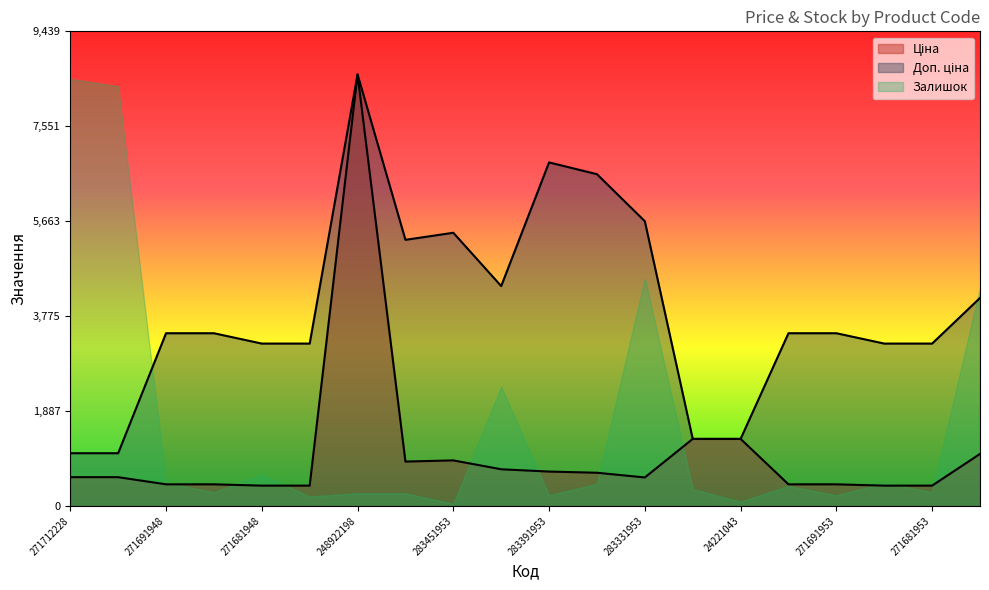

What is the sum of all Ціна values?

21180.9